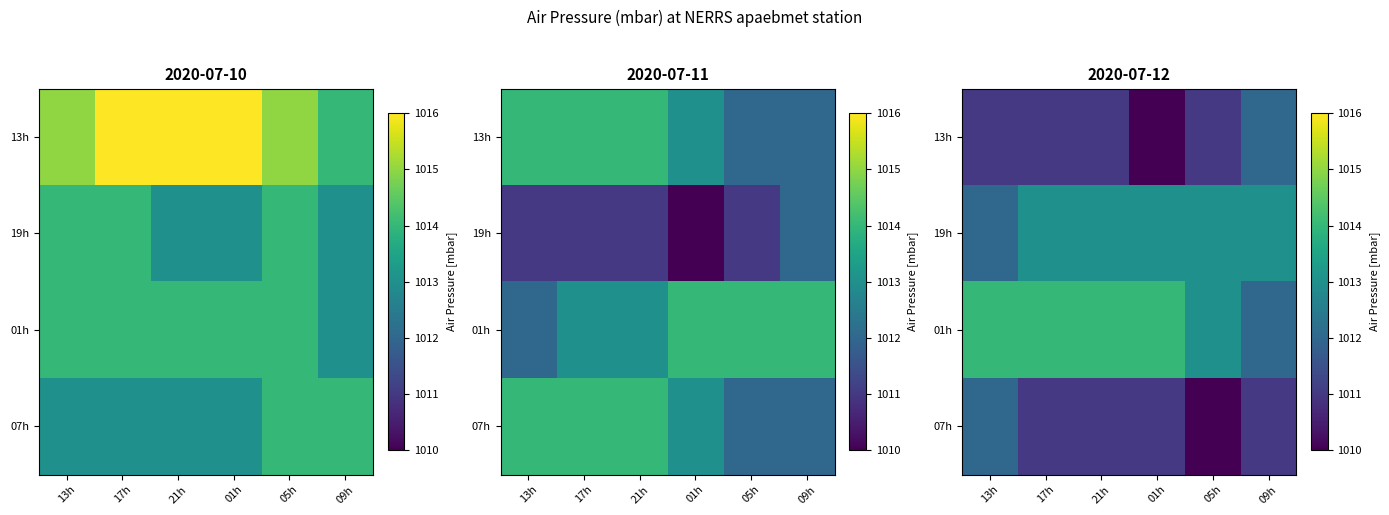

What is the difference between the 01h values at 05h and 09h?

1